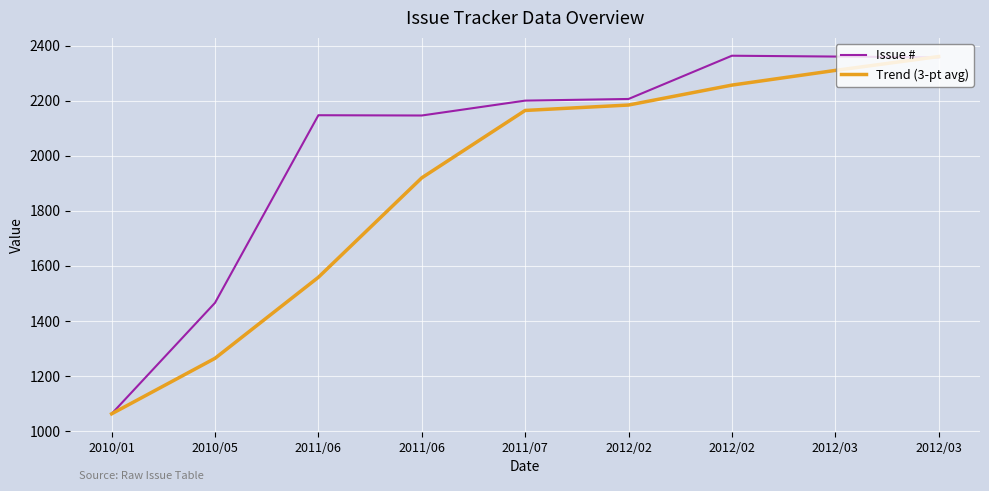

What is the label of the 5th point from the left?

2011/07